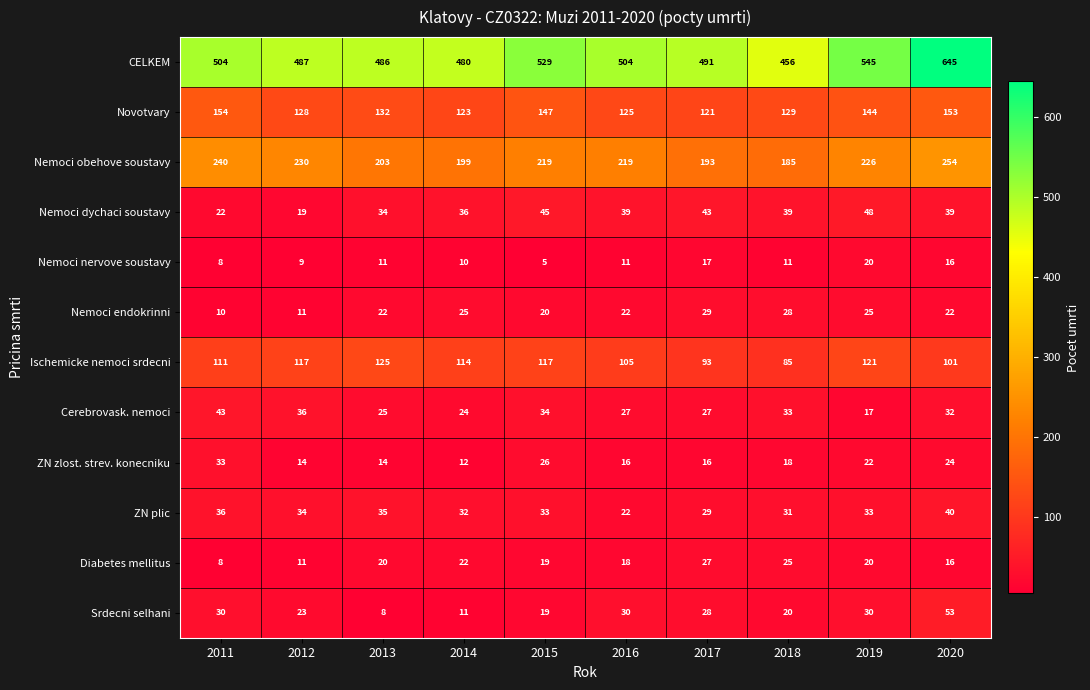

What is the minimum value shown in the chart?

5